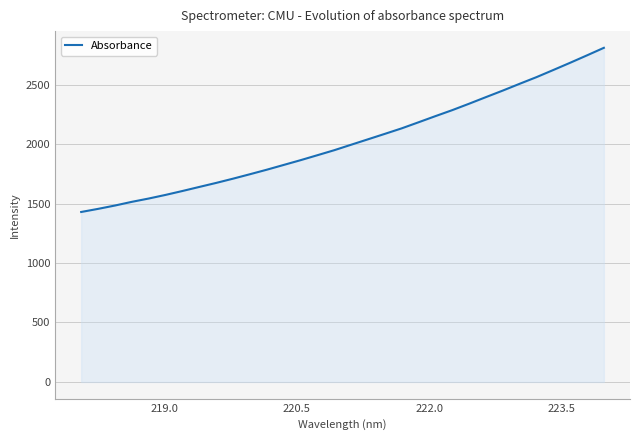

How many lines are shown in the chart?

1